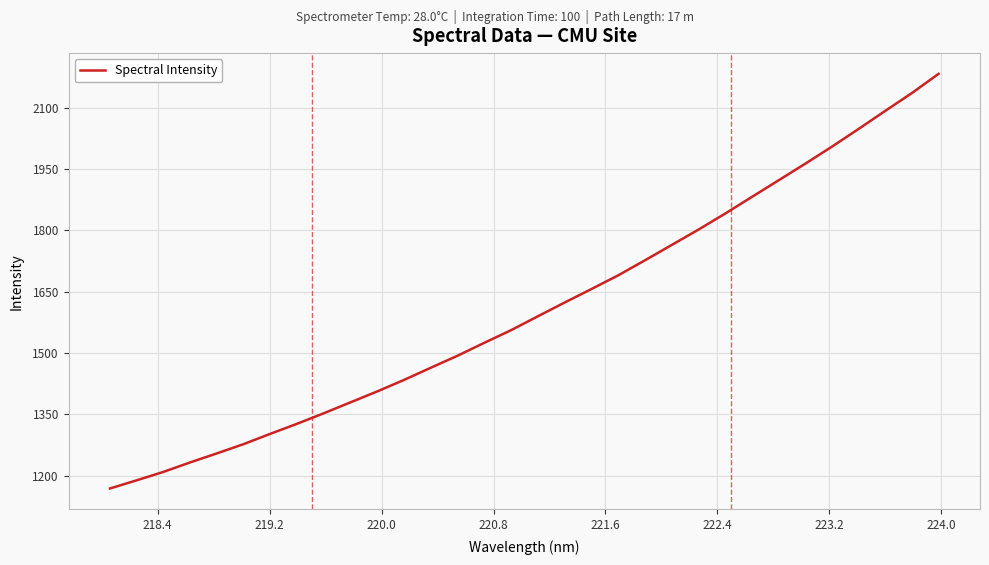

What is the smallest value displayed?

1169.0